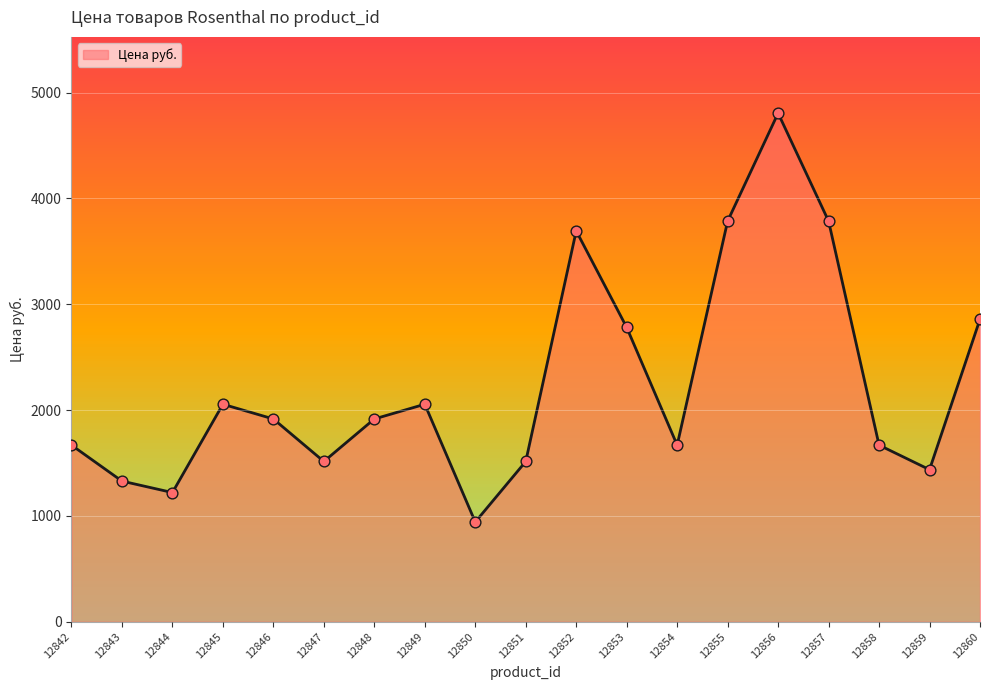

What is the ratio of the value at 12846 to the value at 12850?

2.0